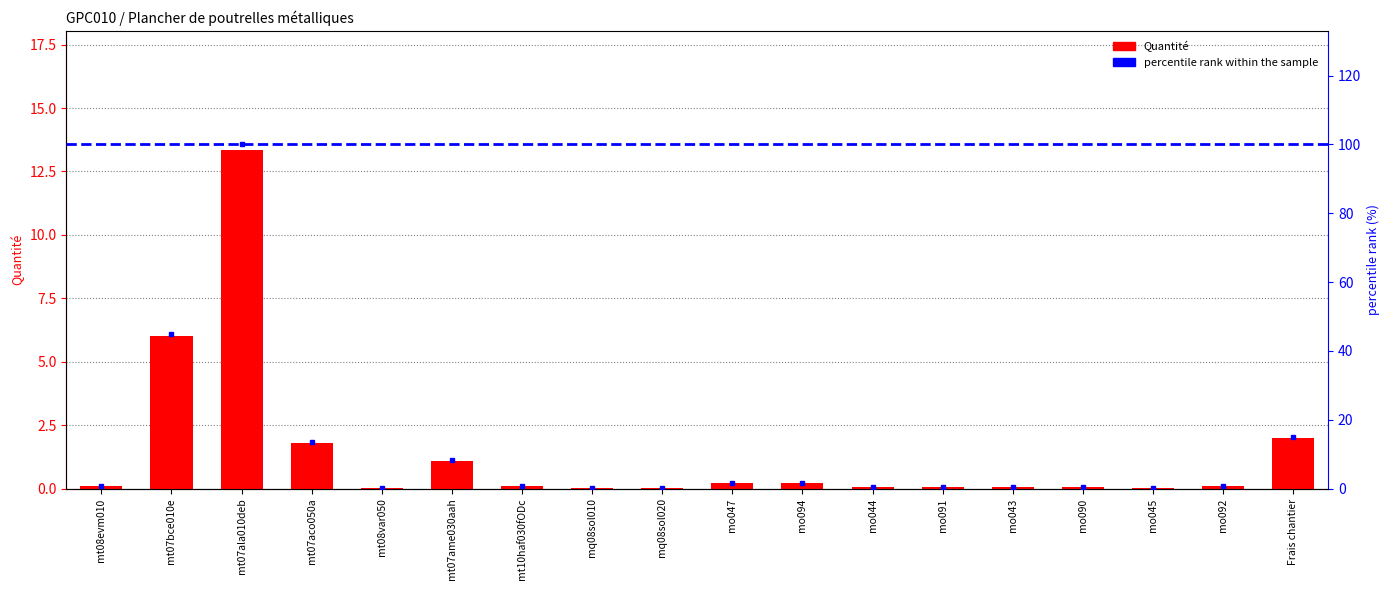

Between mt07ame030aah and mo090, which is larger?

mt07ame030aah